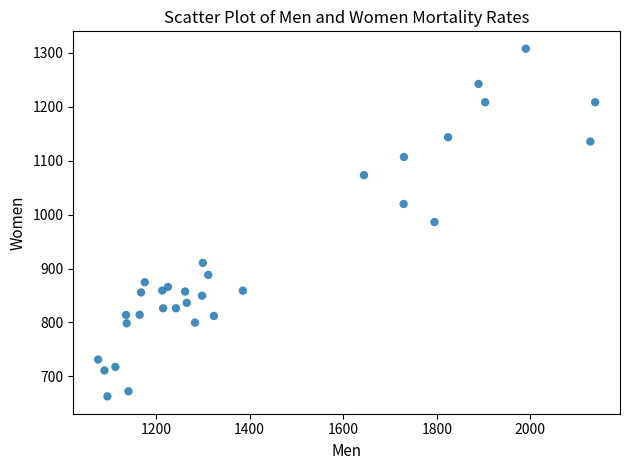

What is the range of X values (max minus min)?

1062.6